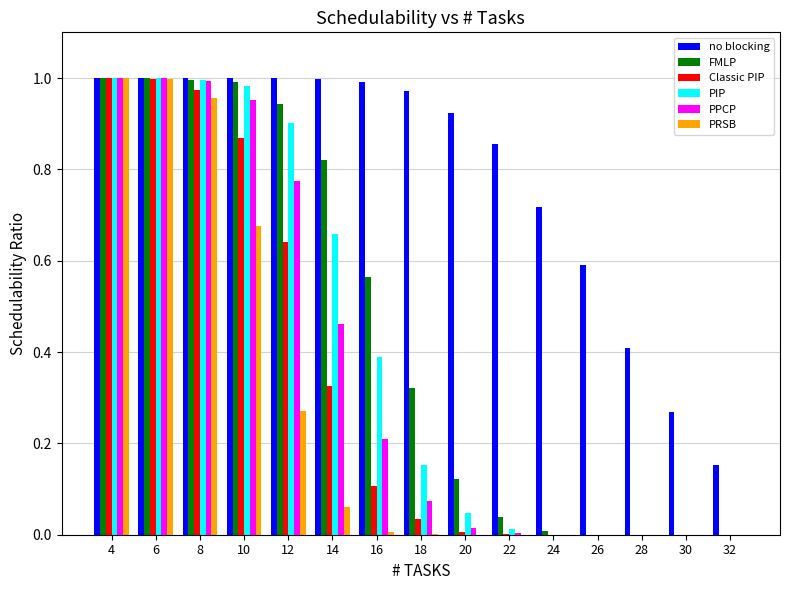

Which series changed the most between 28 and 30?

no blocking